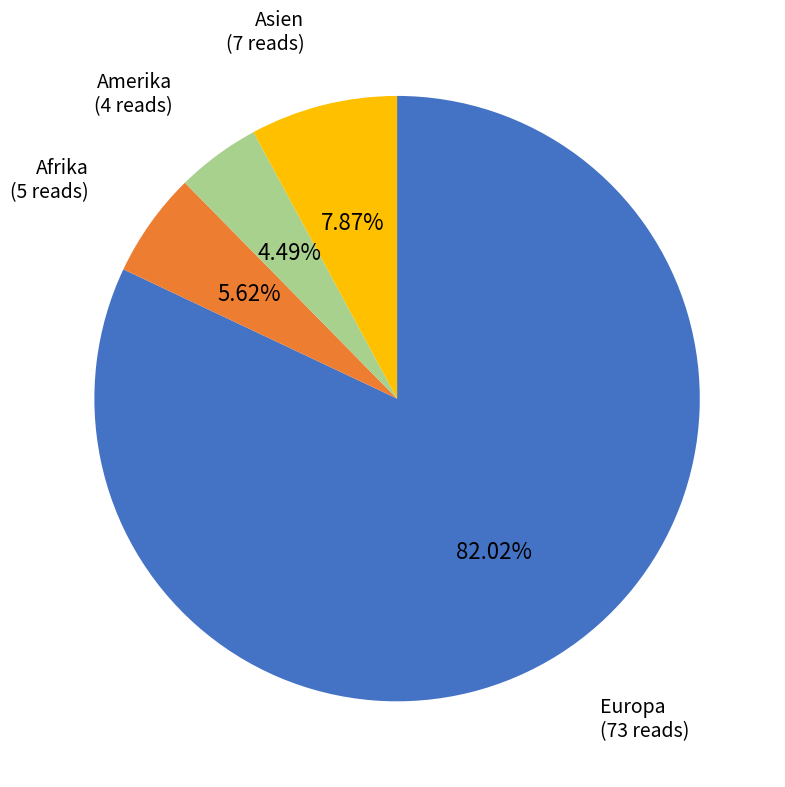

Is there a majority slice in this chart?

Yes